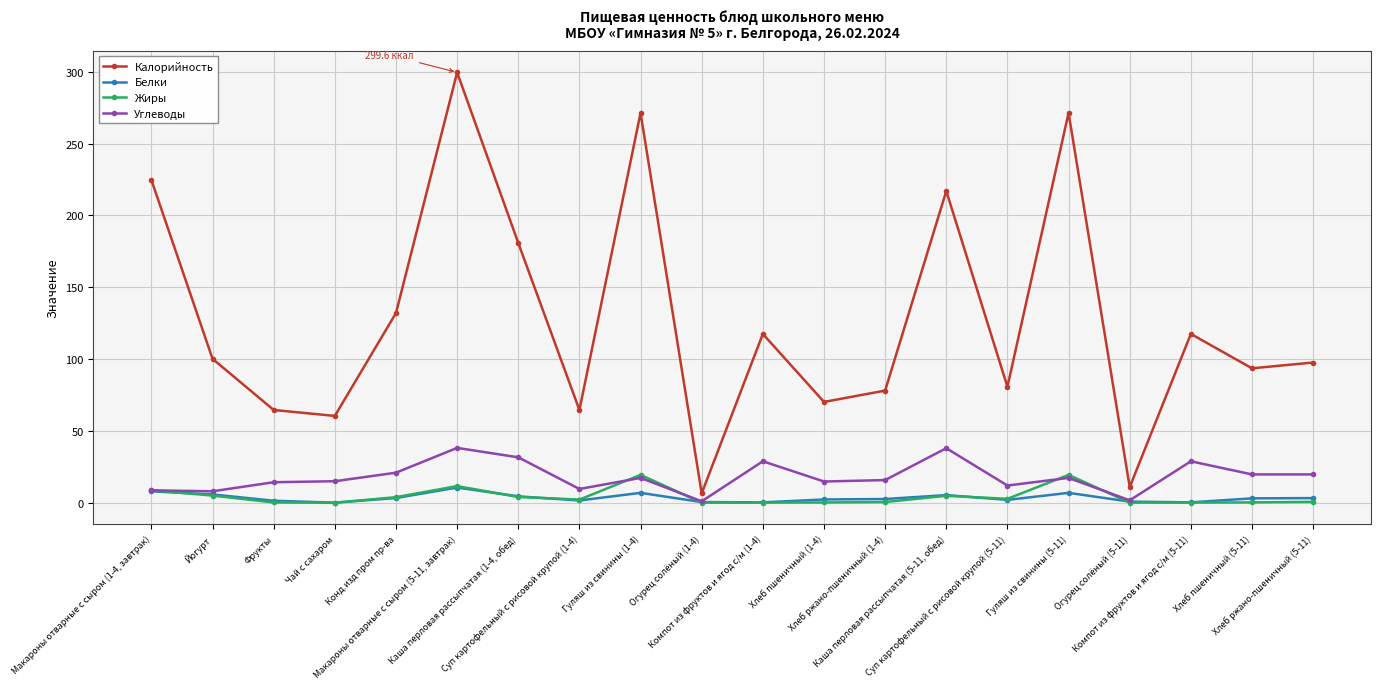

True or false: Углеводы has more than 0 interior local peaks.

True